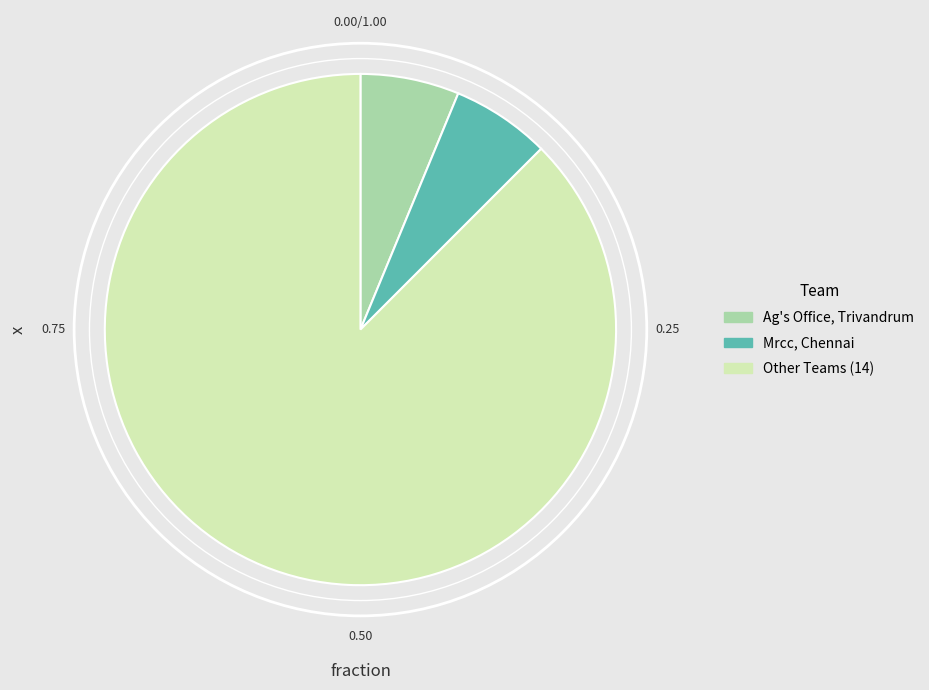

Is there any slice that represents more than half of the pie?

Yes